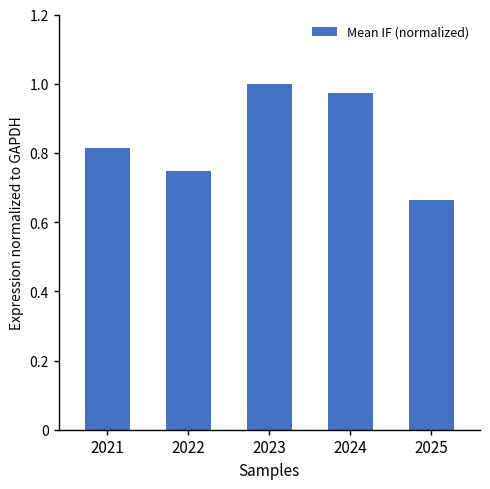

At which label is the value closest to 0?

2025